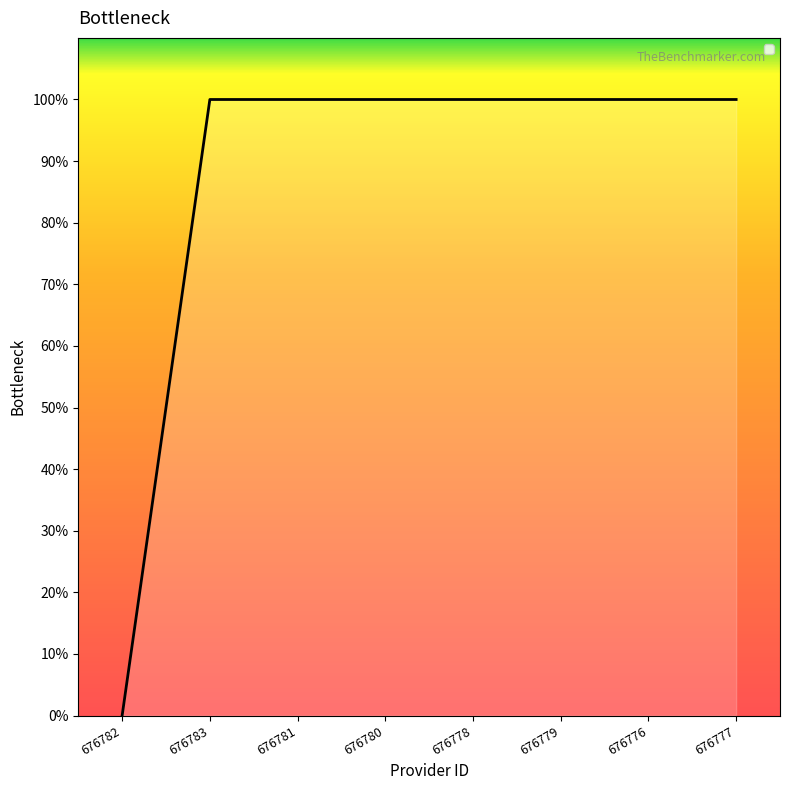

The value at 676782 is -1. True or false?

False